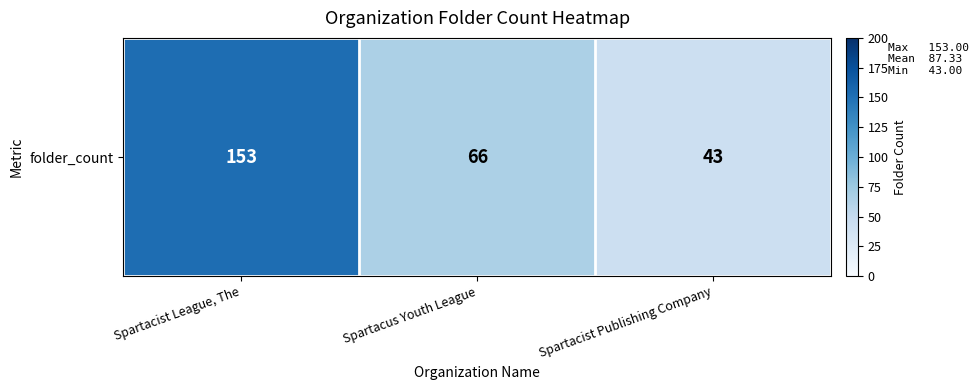

Where does the data first go above 66?

Spartacist League, The